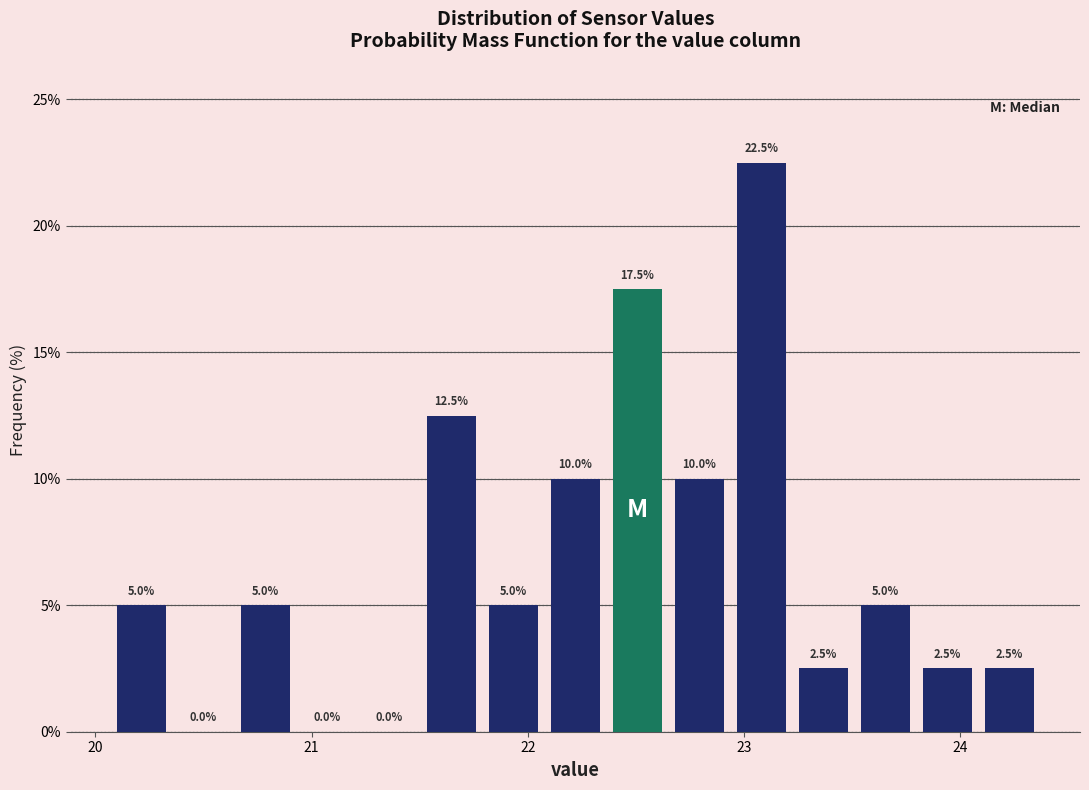

Around what value on the x-axis is the tallest bar? Give the approximate position of its centre, as read against the axis.

23.1